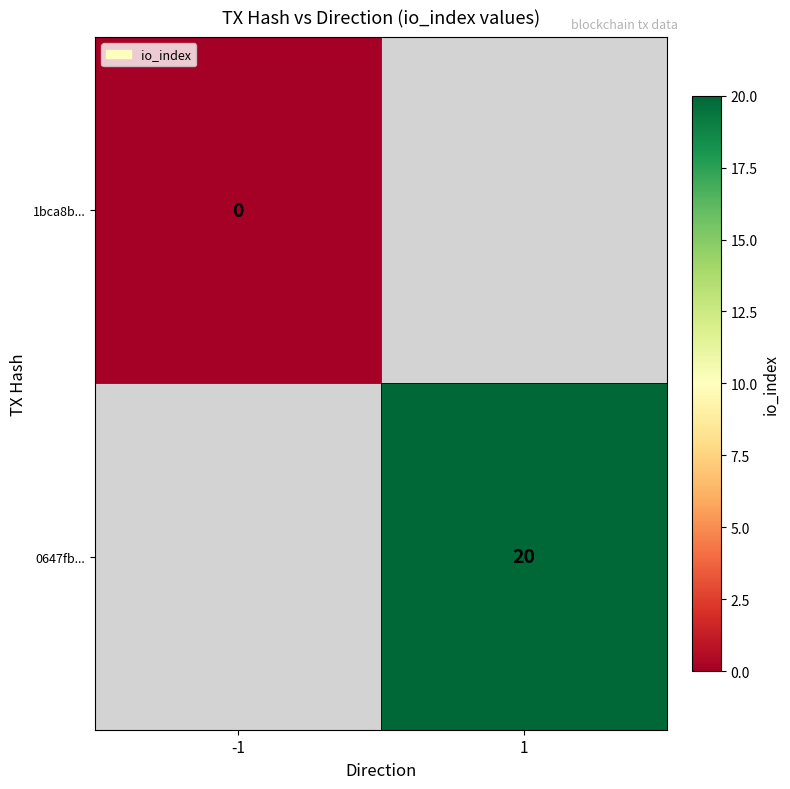

Rank the categories by 1bca8b... value from highest to lowest.

-1, 1